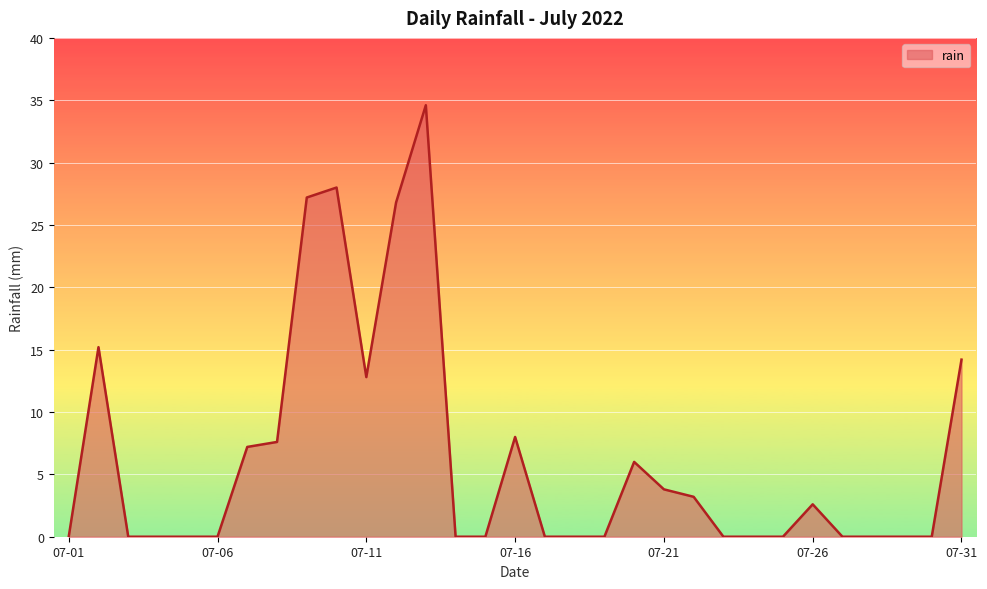

How many lines are shown in the chart?

1